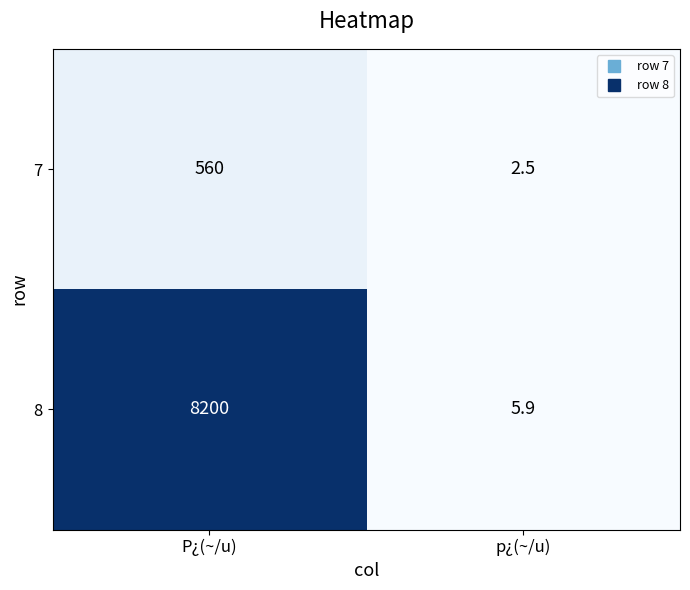

What is the sum of all 8 values?

8205.9